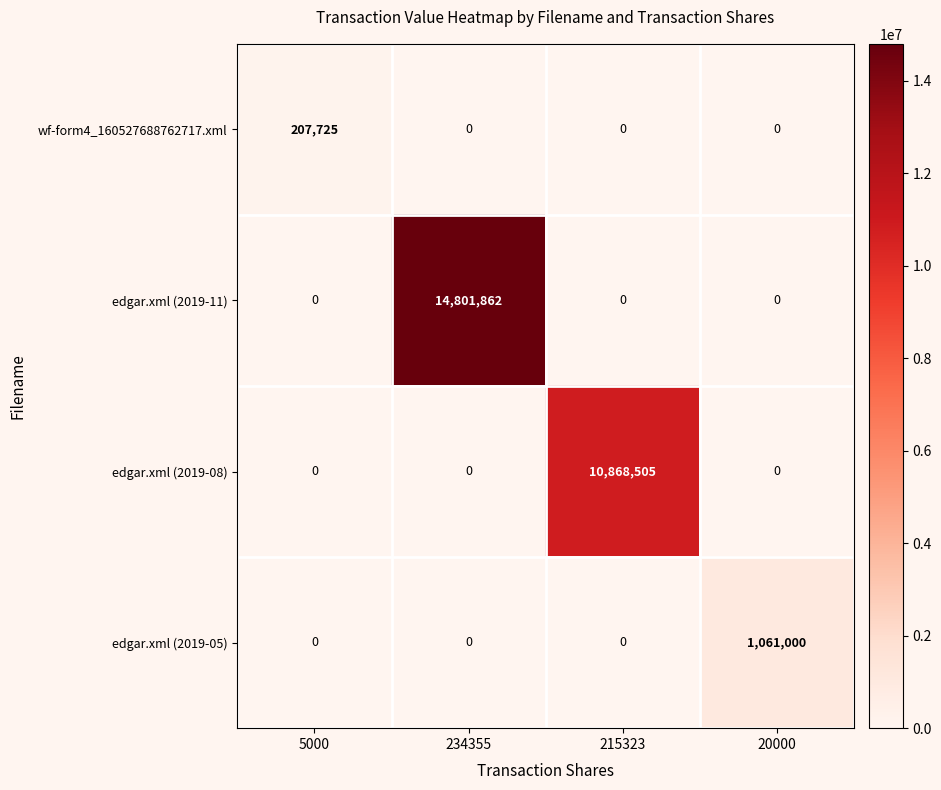

How many categories are shown in the chart?

4